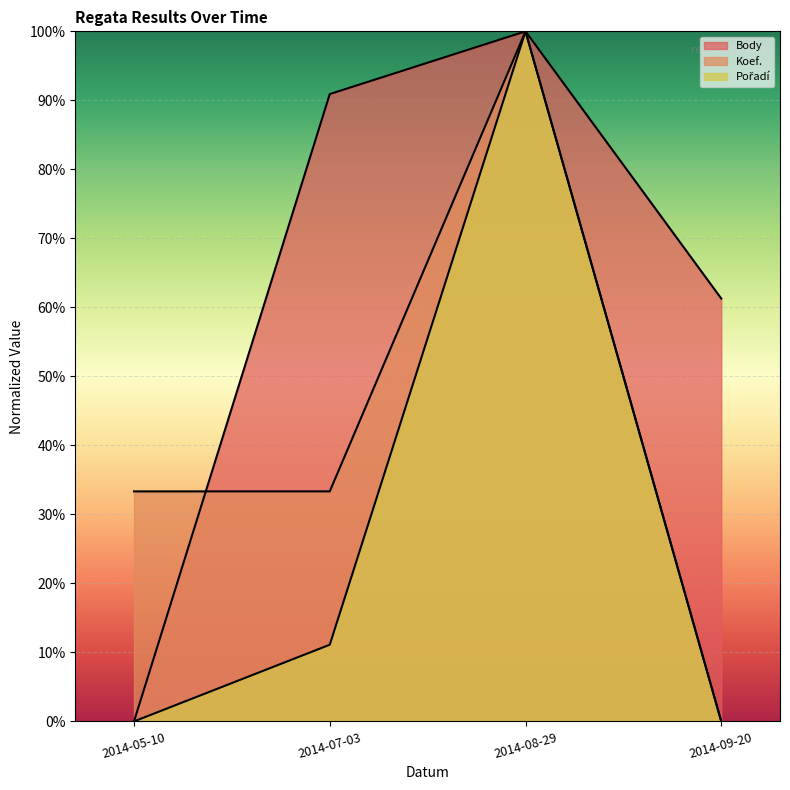

What is the difference between the Koef. values at 2014-09-20 and 2014-08-29?

100.0